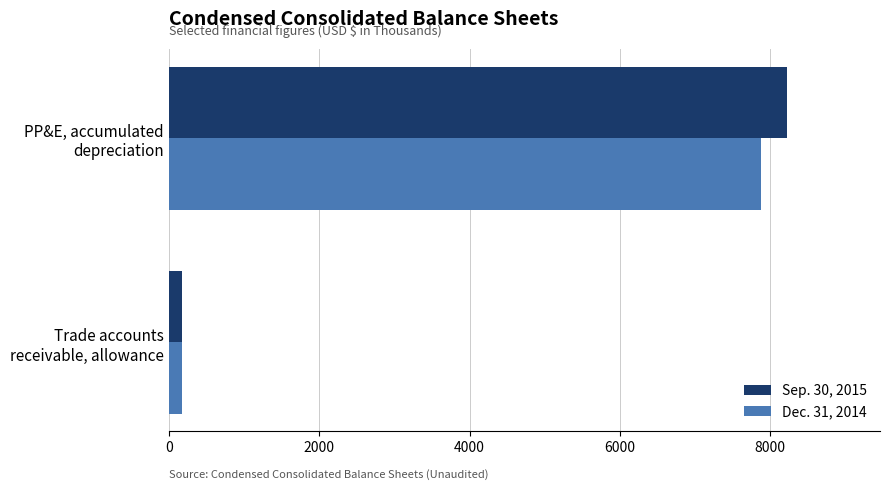

Which series has the largest range (max minus min)?

Sep. 30, 2015